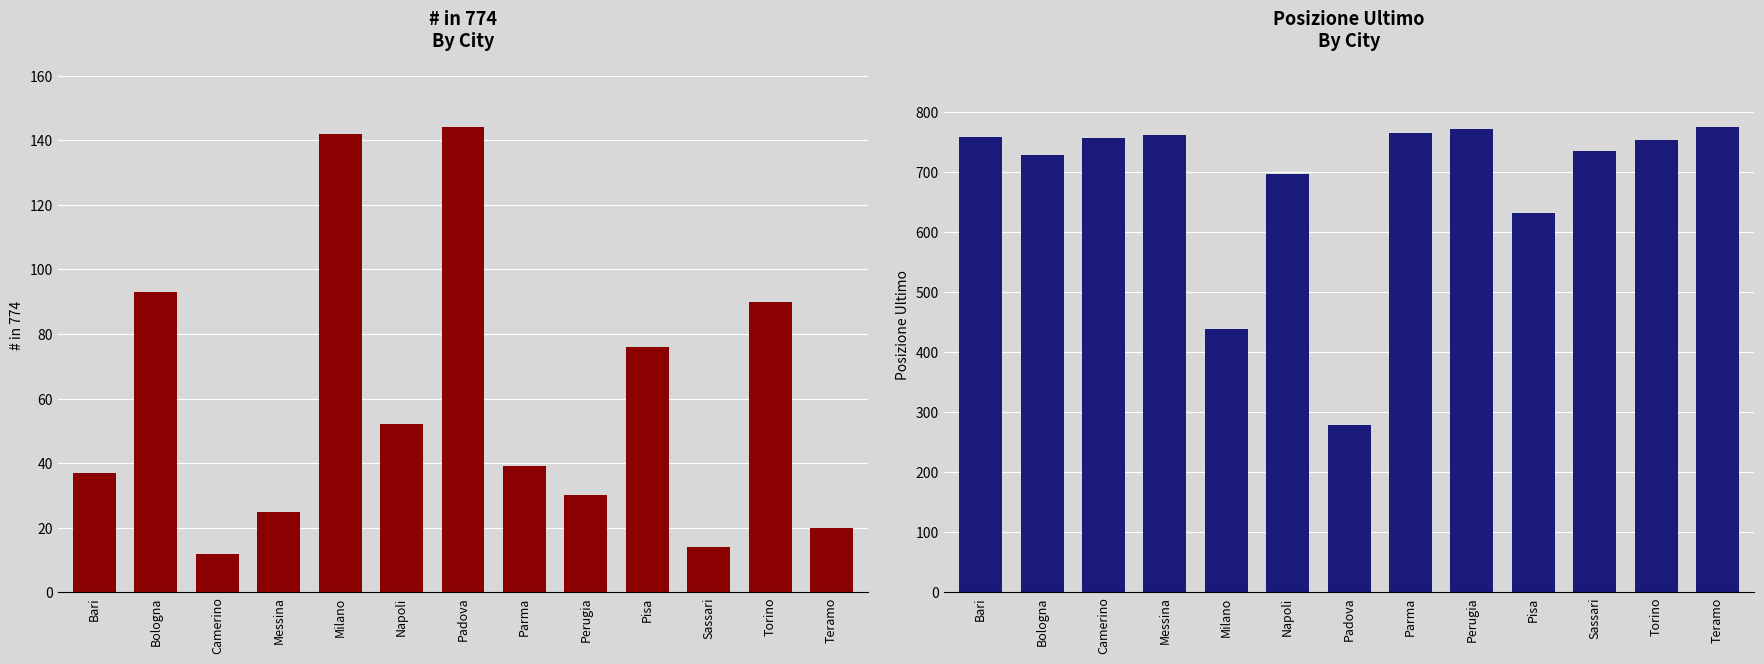

What is the spread (max minus min) of values at Napoli?

645